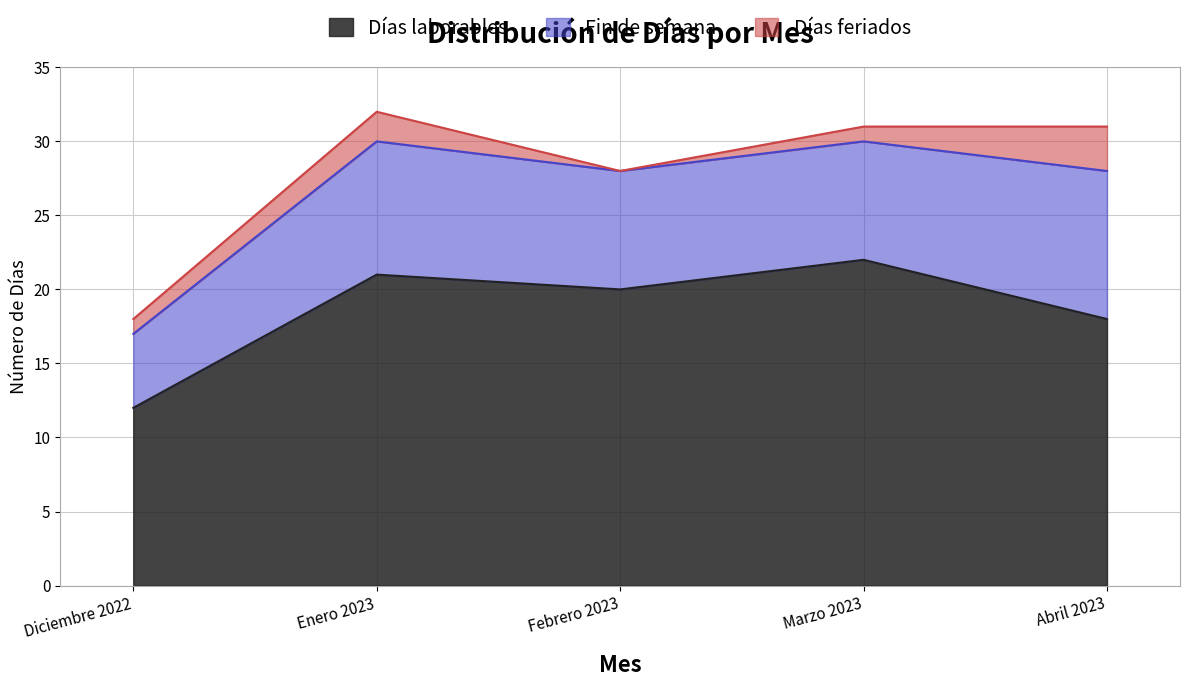

What is the spread (max minus min) of values at Abril 2023?

15